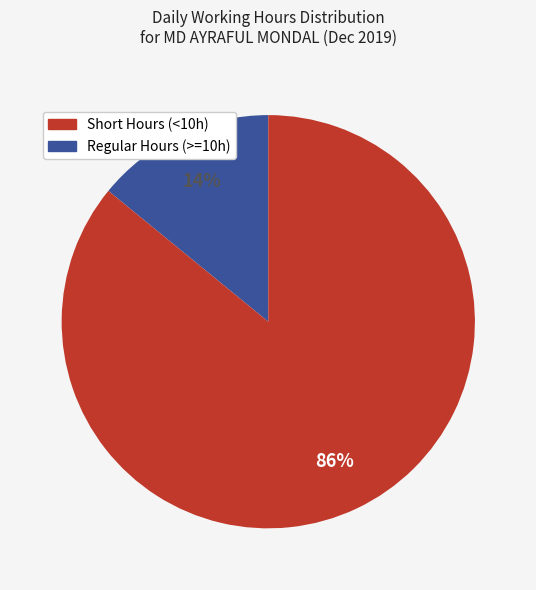

How many slices are in this pie chart?

2